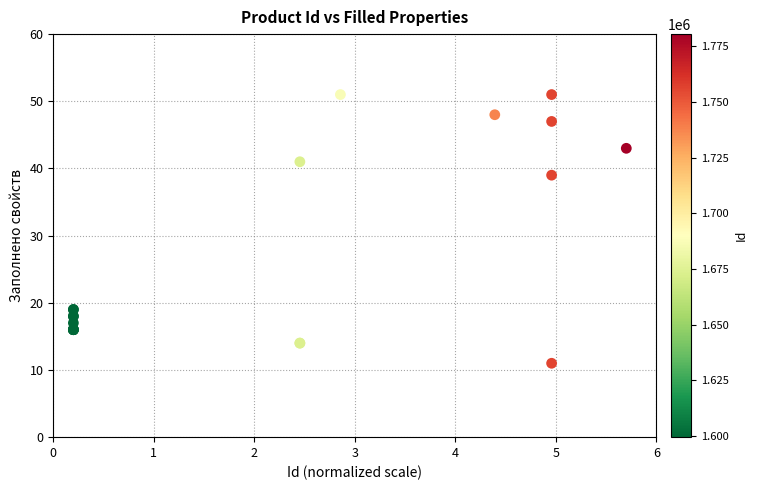

What Y value in the scatter plot is closest to 31?

39